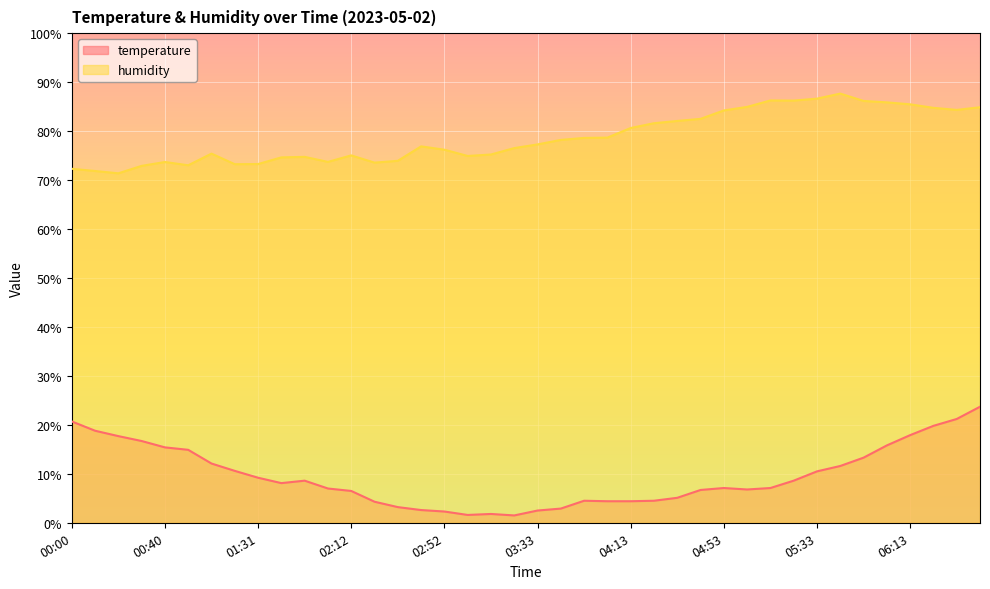

At how many categories does at least one series exceed 34?

40